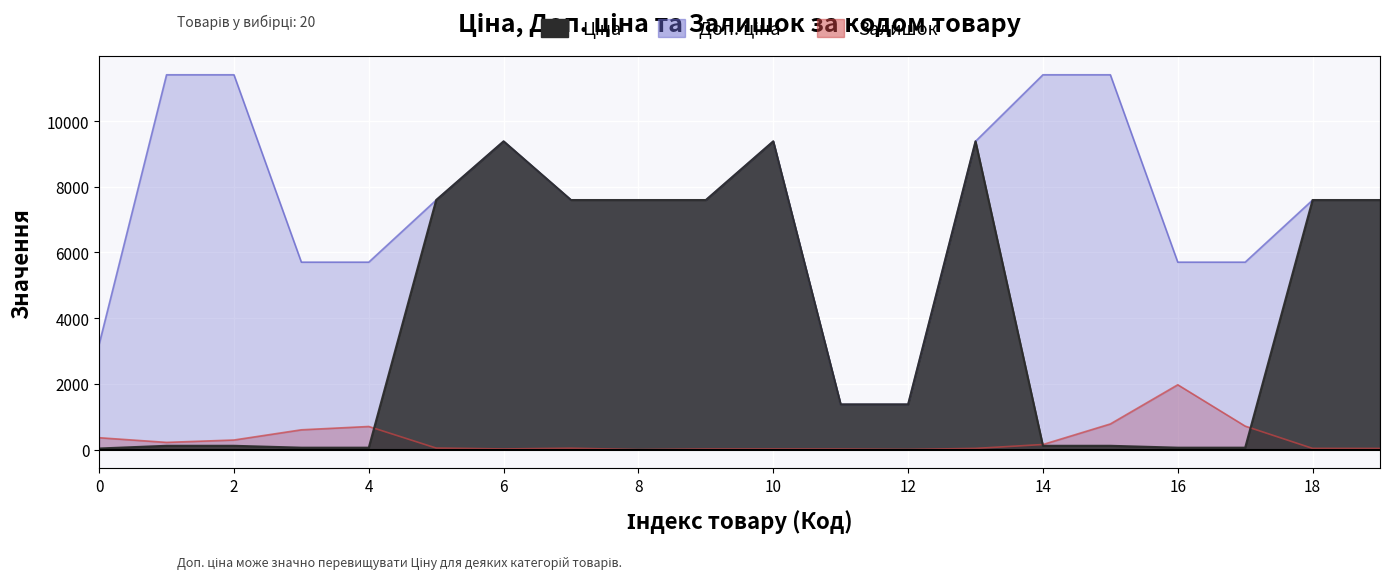

What position from the right is 239772129?

5